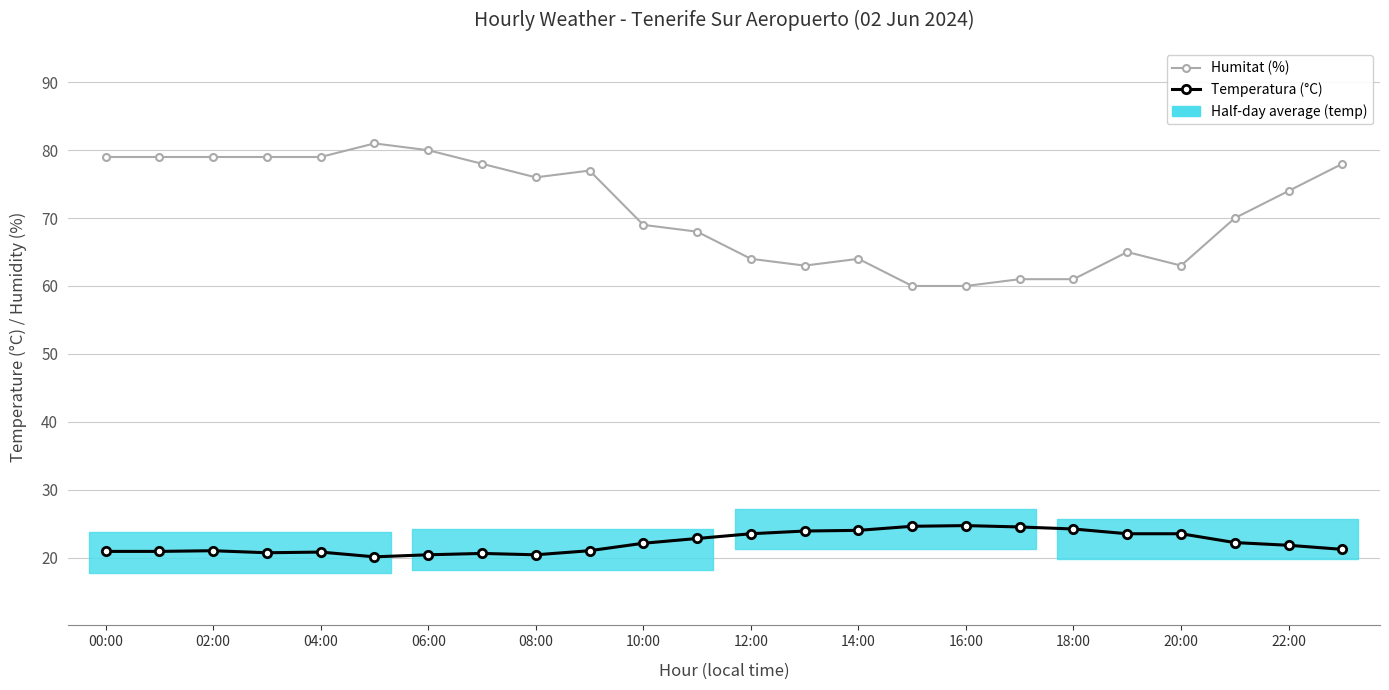

How many interior local valleys does the Humitat (%) series have?

3